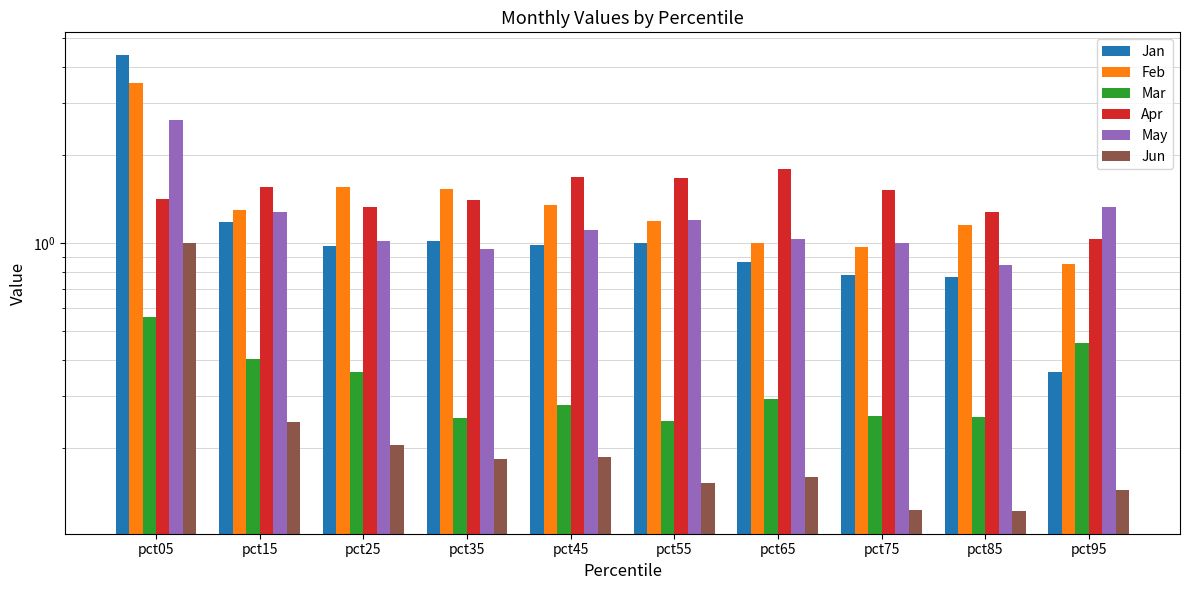

How many bars are there in total?

60